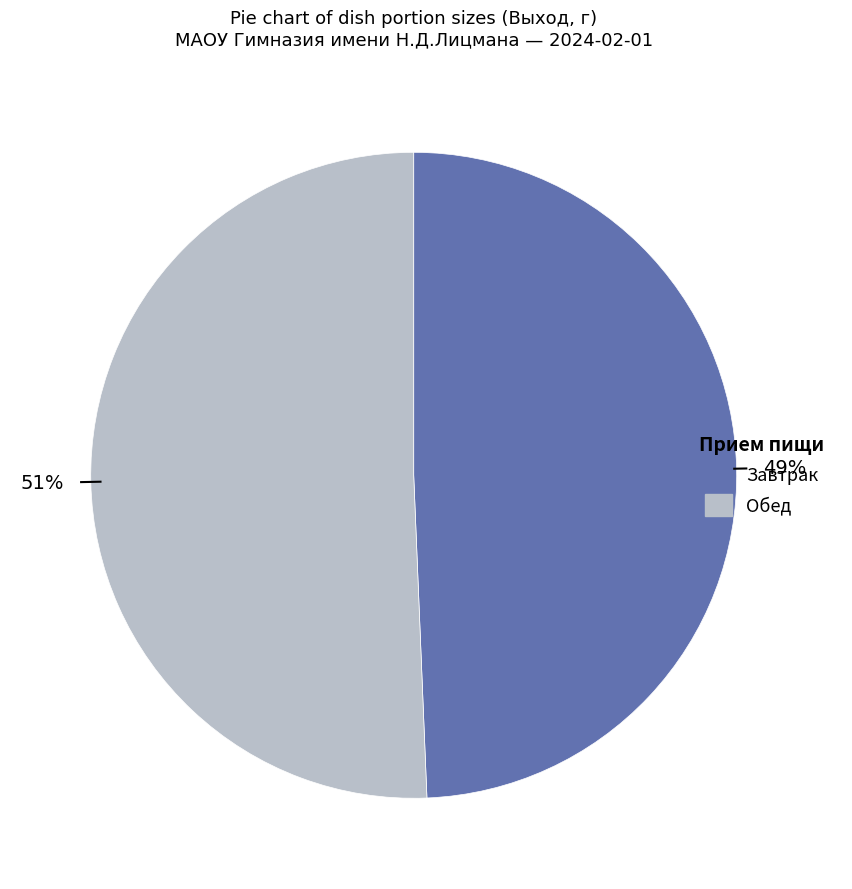

The Завтрак slice represents 60% of the pie. True or false?

False